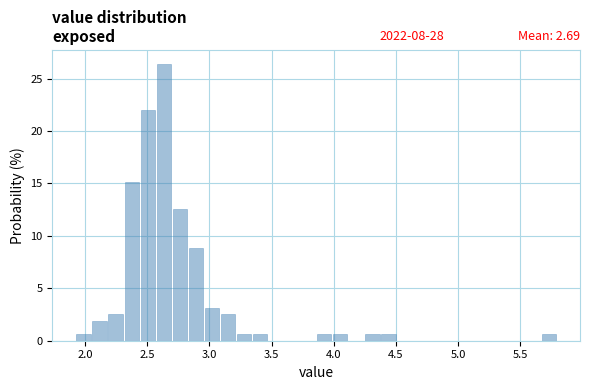

Read against the x-axis, roughly where is the centre of the tallest bar?

2.65